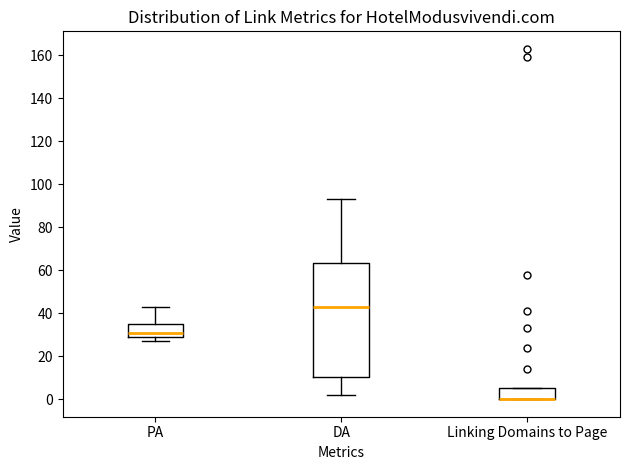

Reading left to right, read every box against the y-axis: the position of its median line, the range the box covers, and the ends of its whiskers. The values are not printed on the chart, so give them approximately, as read against the axis.

PA: median 32, box 30 to 36, whiskers 28 to 44
DA: median 44, box 10 to 64, whiskers 2 to 94
Linking Domains to Page: median 0 (drawn on the box's lower edge), box 0 to 6, whiskers 0 to 6